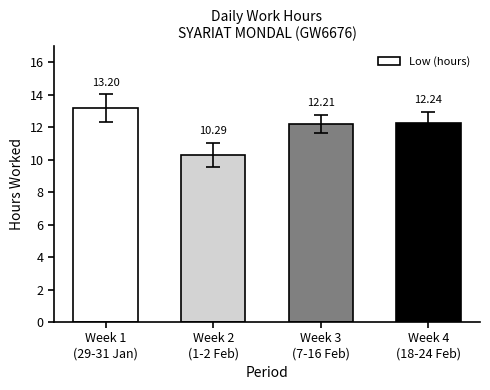

Which label corresponds to the largest value in the chart?

Week 1
(29-31 Jan)